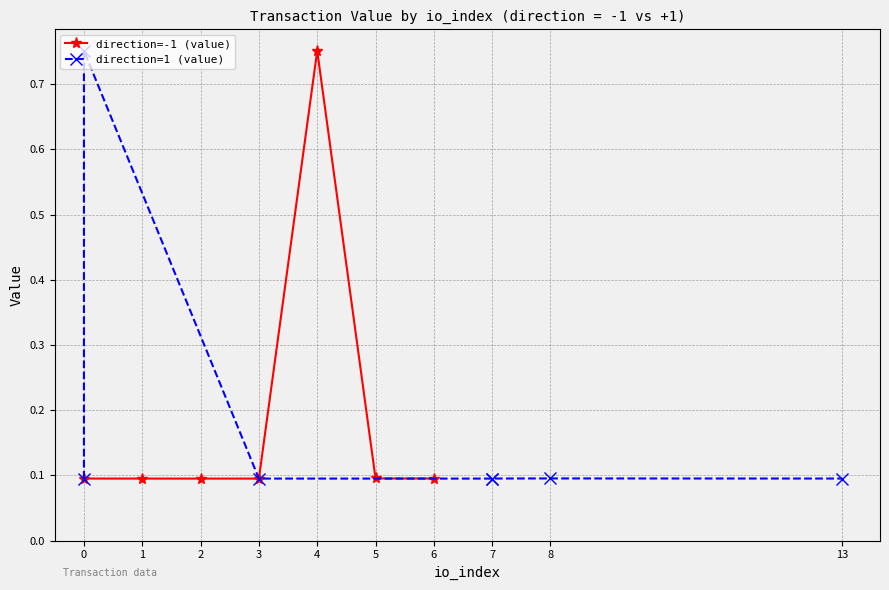

Which series ends up on top after the final intersection of direction=1 (value) and direction=-1 (value)?

direction=1 (value)